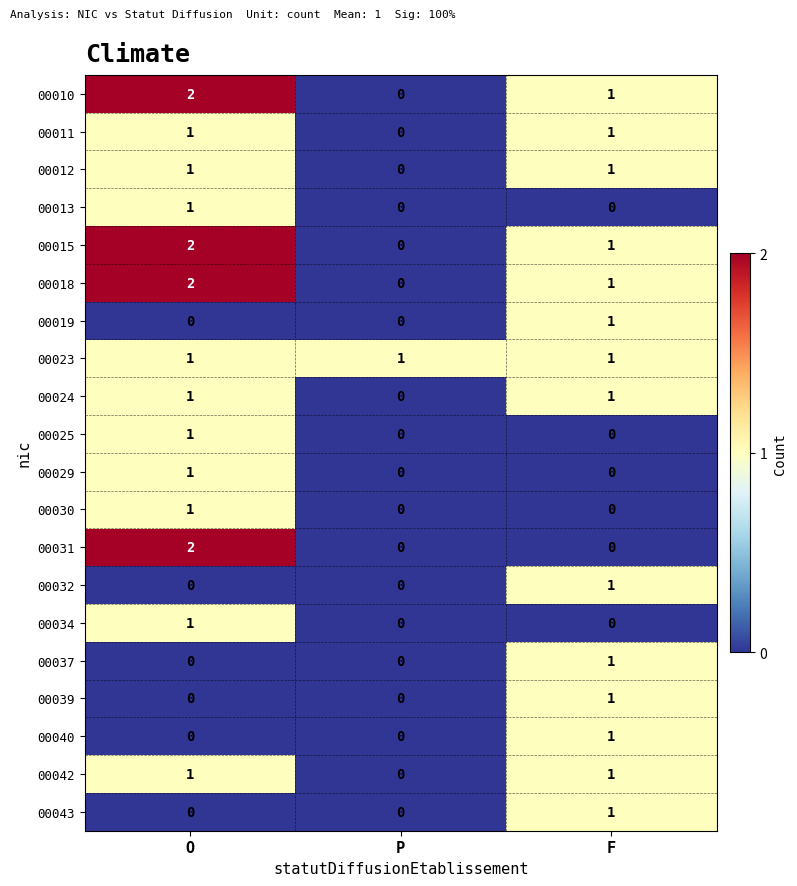

Count the 00042 values in the range 0 to 1.

3